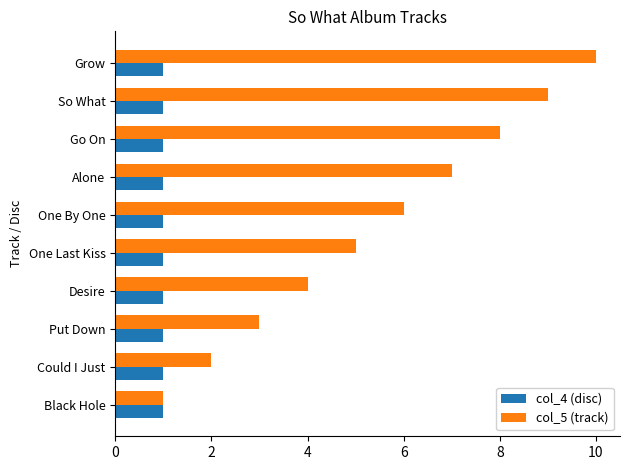

List the labels in order of col_5 (track) value, smallest first.

Black Hole, Could I Just, Put Down, Desire, One Last Kiss, One By One, Alone, Go On, So What, Grow